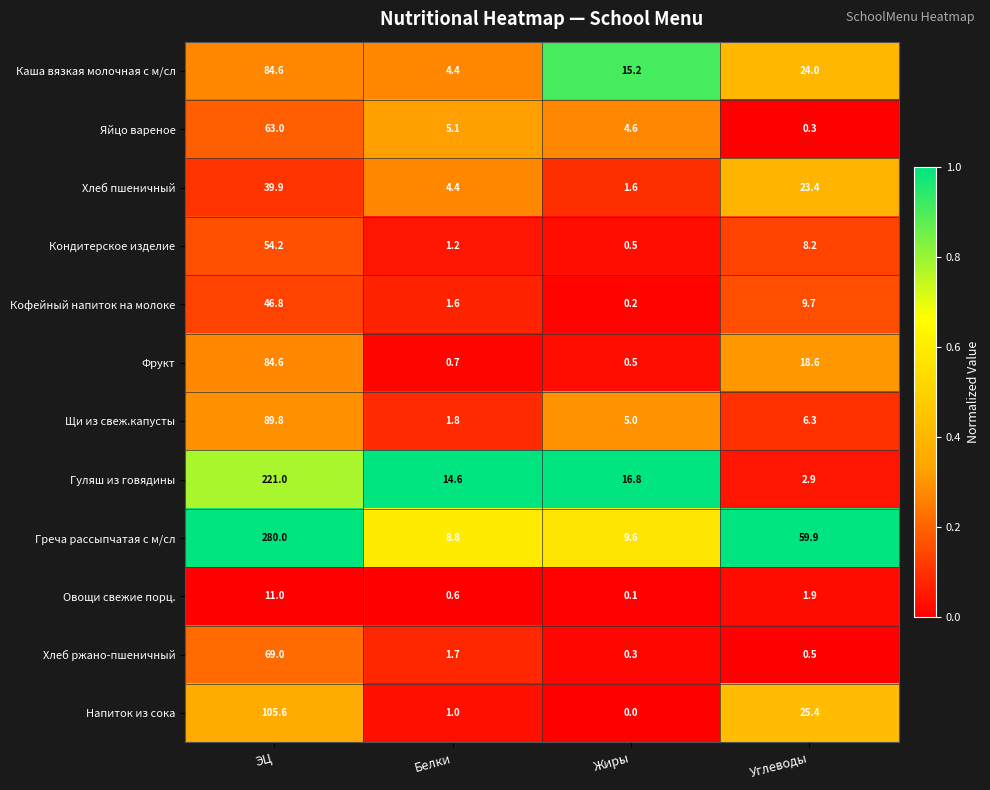

What is the difference between the maximum and second lowest values in the Щи из свеж.капусты series?

84.8